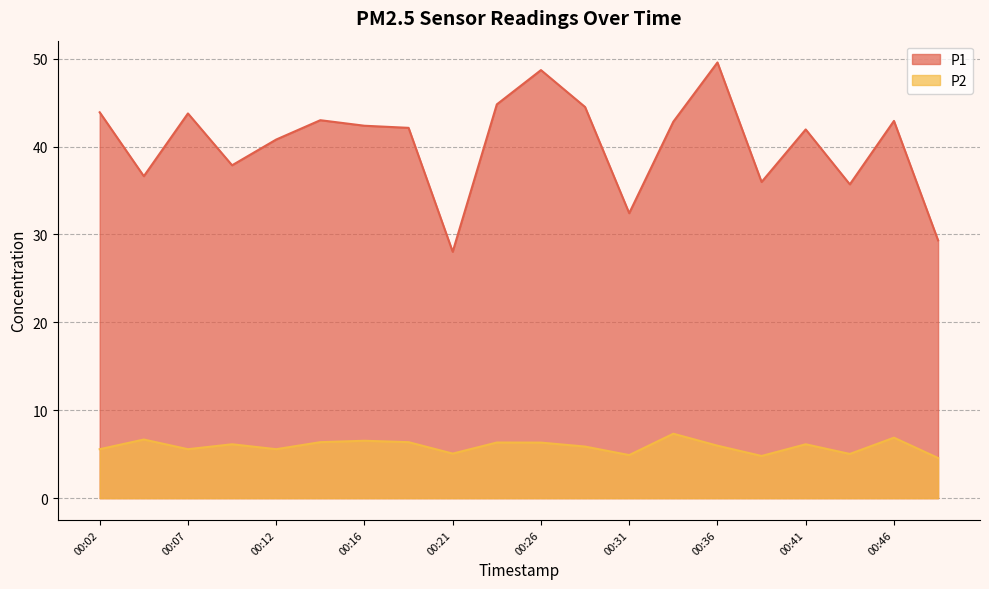

Reading right to left, extract all data points from this chart.

P1: 29.3	42.9	35.7	42.0	36.0	49.6	42.8	32.4	44.5	48.7	44.8	28.0	42.1	42.4	43.0	40.8	37.9	43.8	36.6	43.9
P2: 4.6	6.9	5.0	6.1	4.8	6.0	7.3	4.9	5.9	6.3	6.3	5.1	6.4	6.5	6.4	5.6	6.1	5.6	6.7	5.6